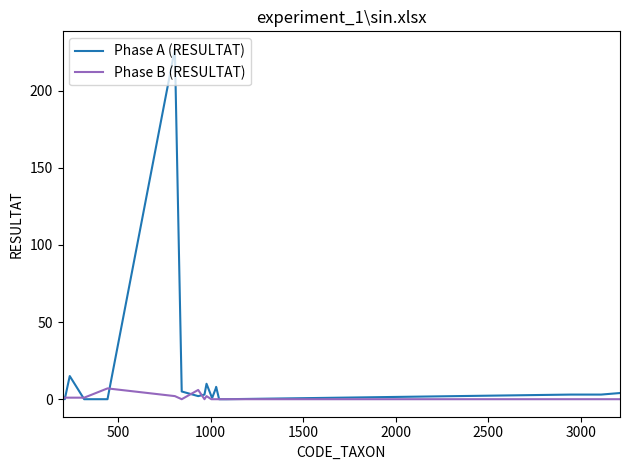

What is the sum of all Phase A (RESULTAT) values?

292